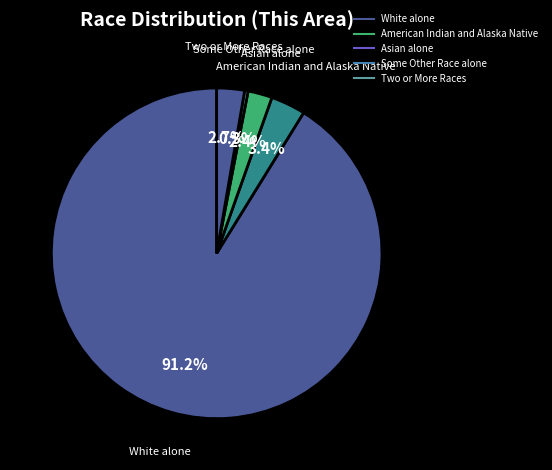

How many segments does this pie chart have?

5